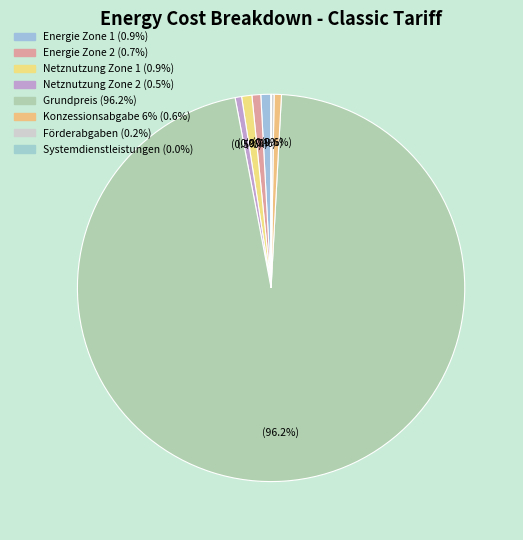

What is the change in value from Energie Zone 2 to Grundpreis?

+9.4